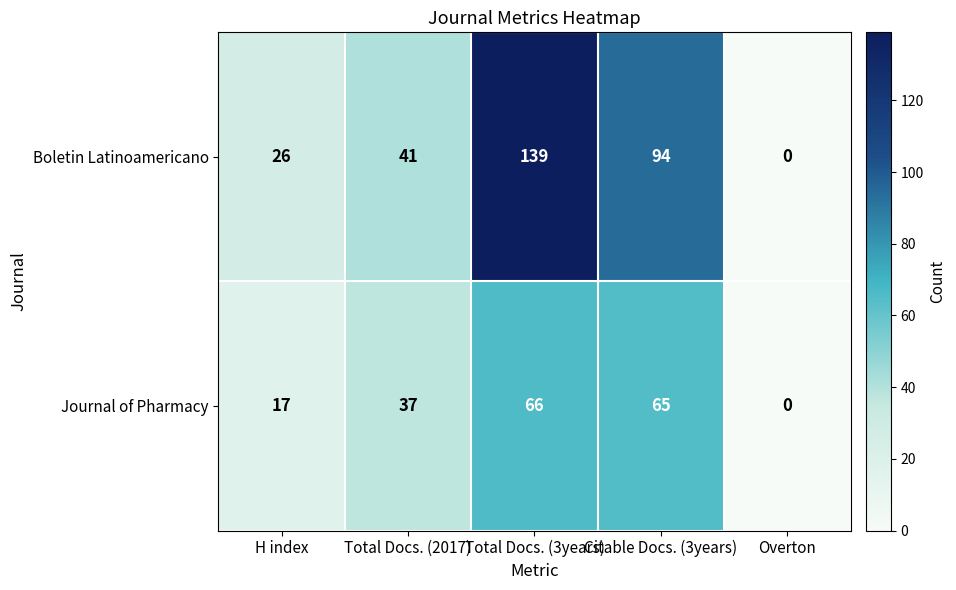

What is the total value across all series at Total Docs. (3years)?

205